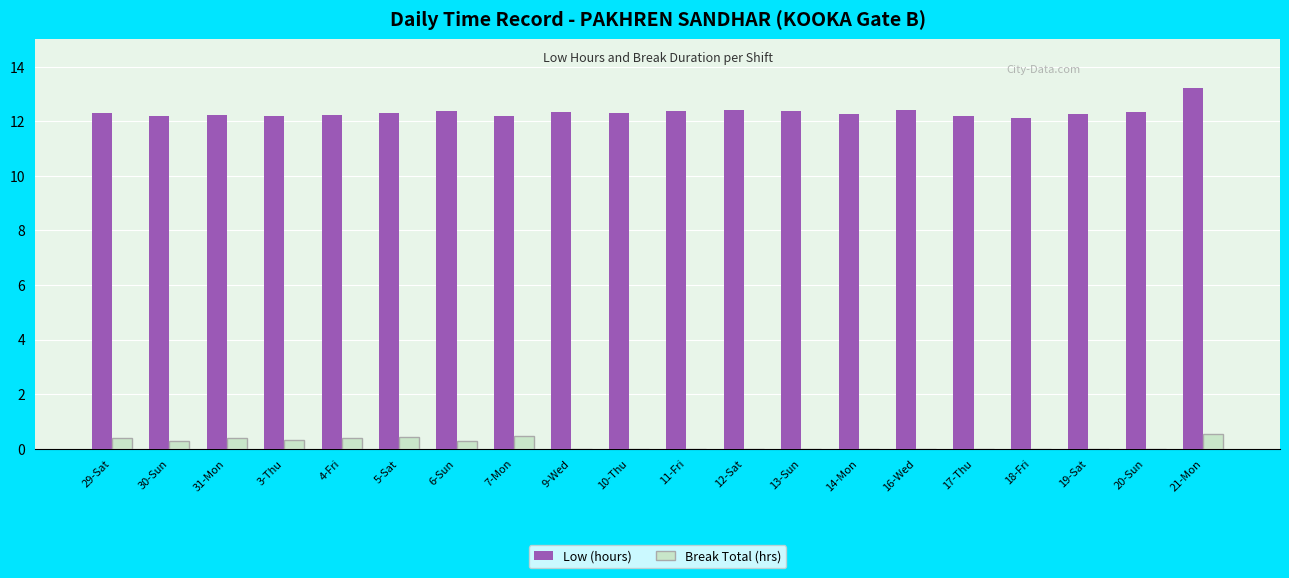

Which series has the largest total across all categories?

Low (hours)